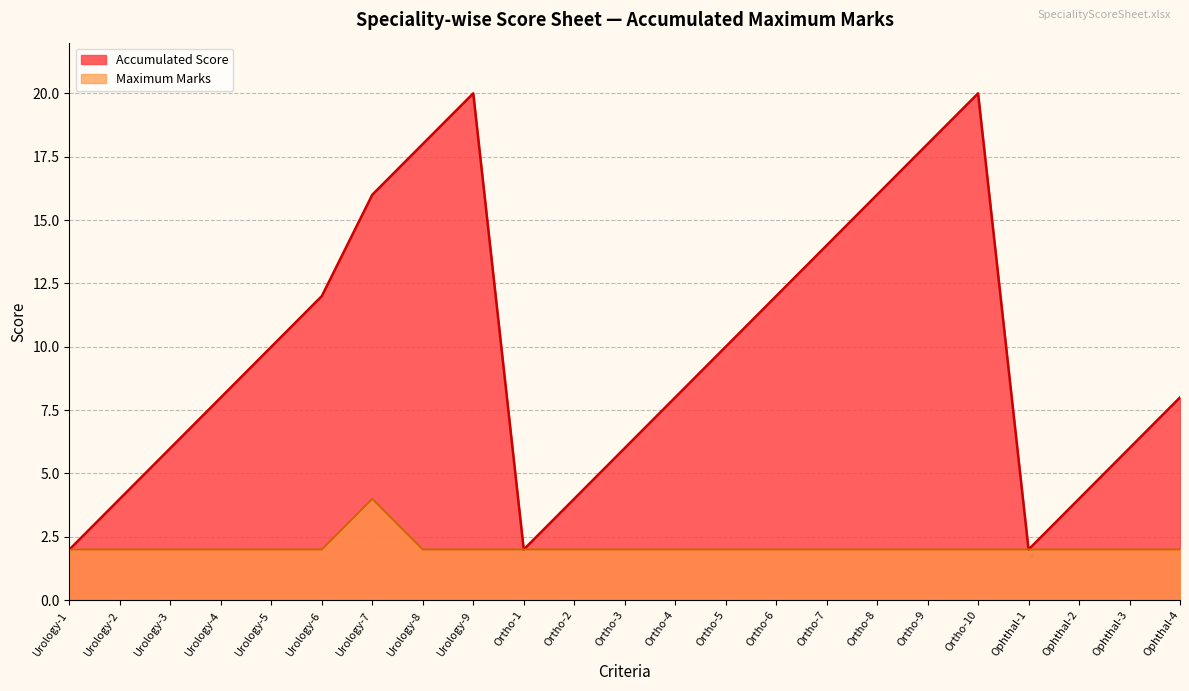

What is the label of the 14th point from the right?

Ortho-1